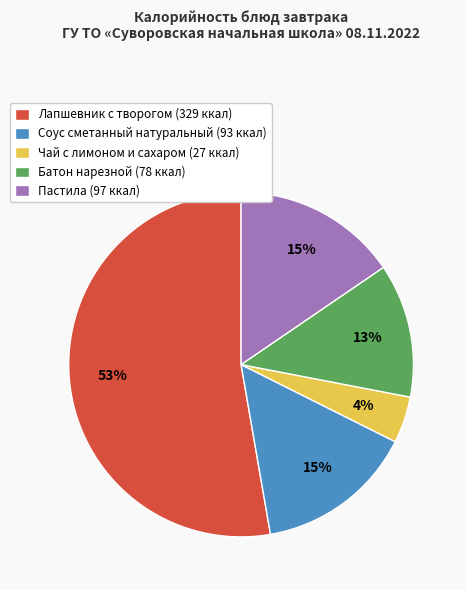

To the nearest percent, what percentage of the pie is Батон нарезной?

13%